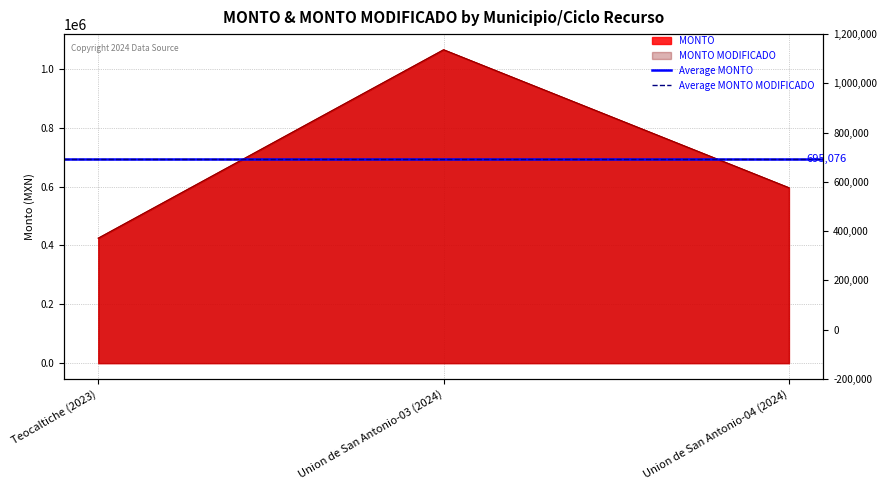

What is the sum of all MONTO values?

2085228.6